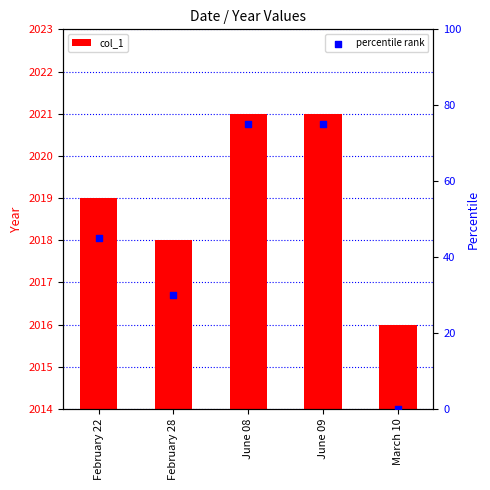

What are all the series names shown in the legend?

col_1, percentile rank